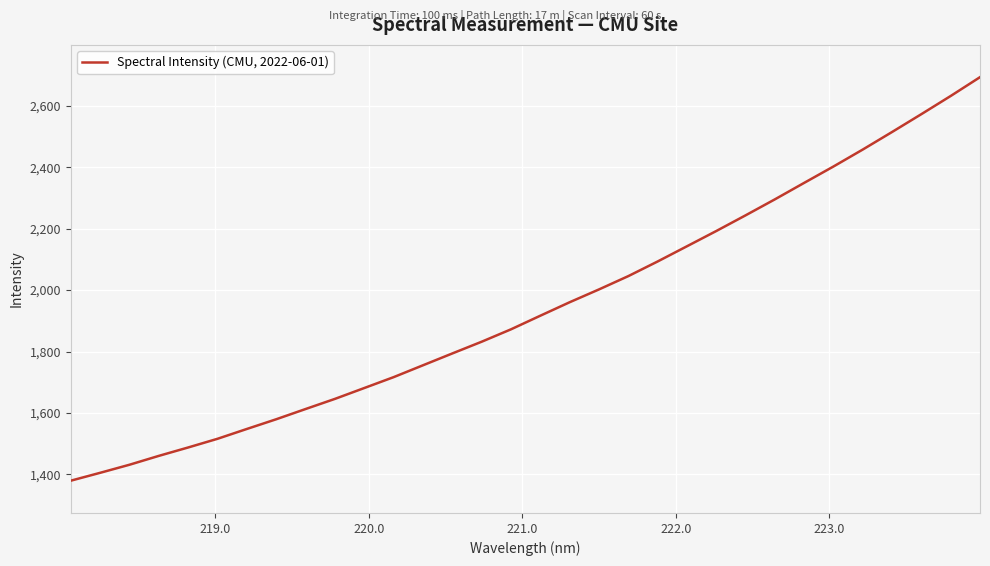

What is the difference between the maximum and minimum values?

1313.4